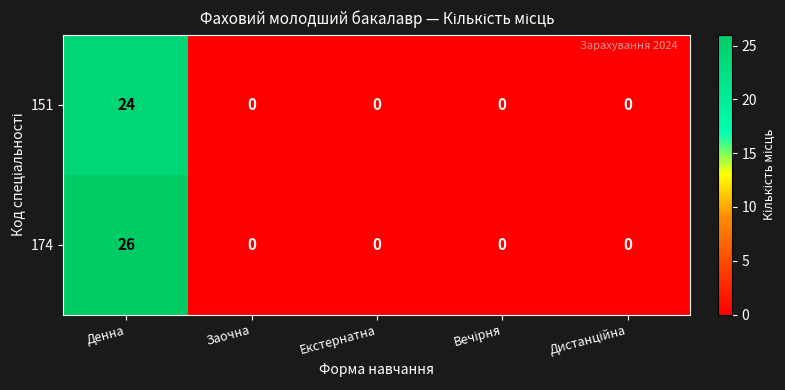

Reading left to right, transcribe all the data shown in this chart.

151: 24	0	0	0	0
174: 26	0	0	0	0